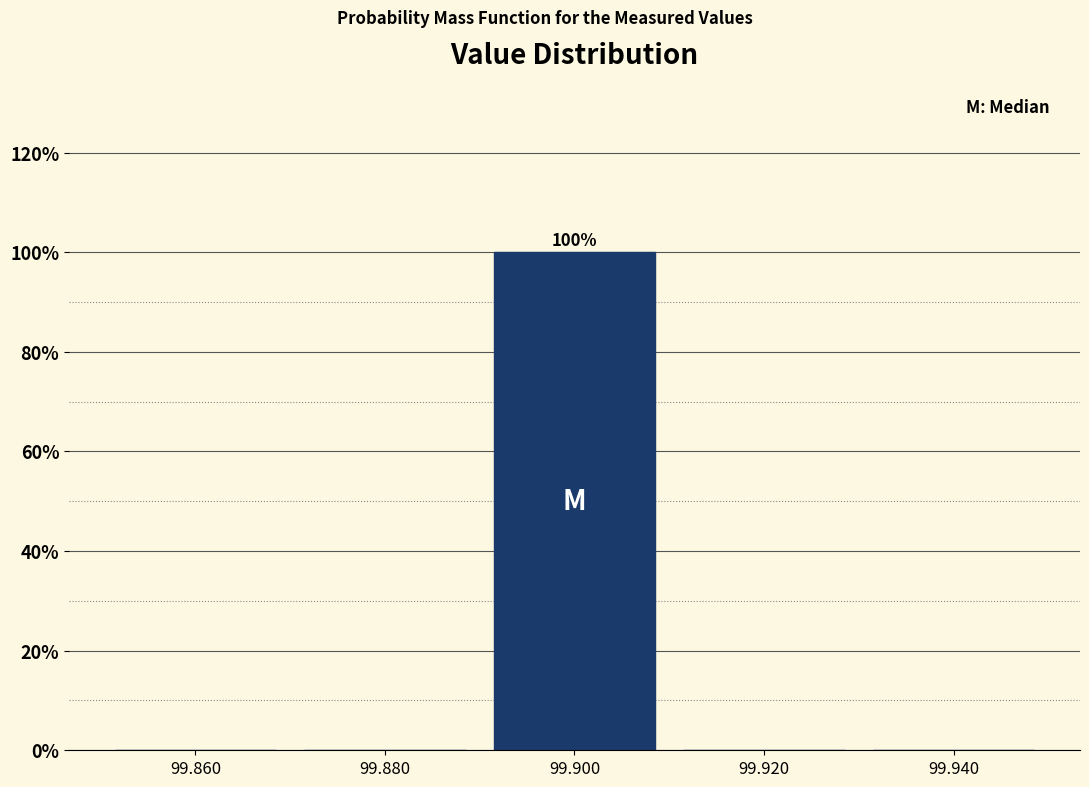

Over which range of the x-axis is the bar tallest?

99.89 to 99.91